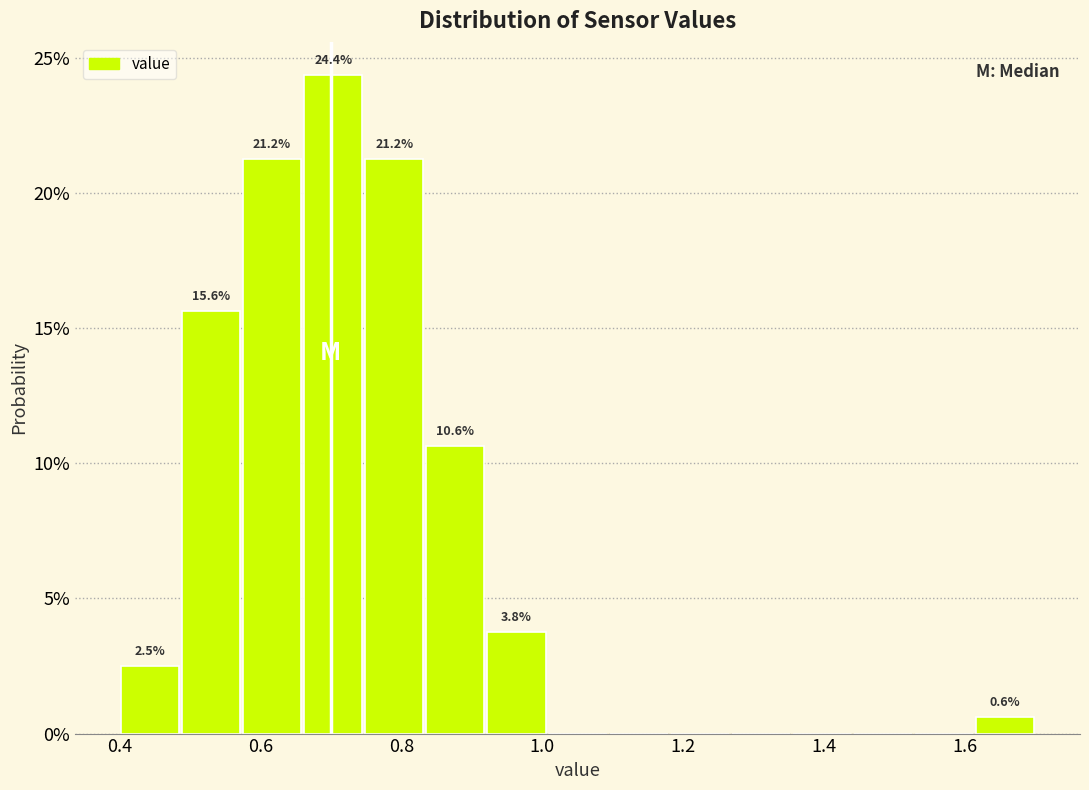

Over which range of the x-axis is the bar tallest?

0.66 to 0.74